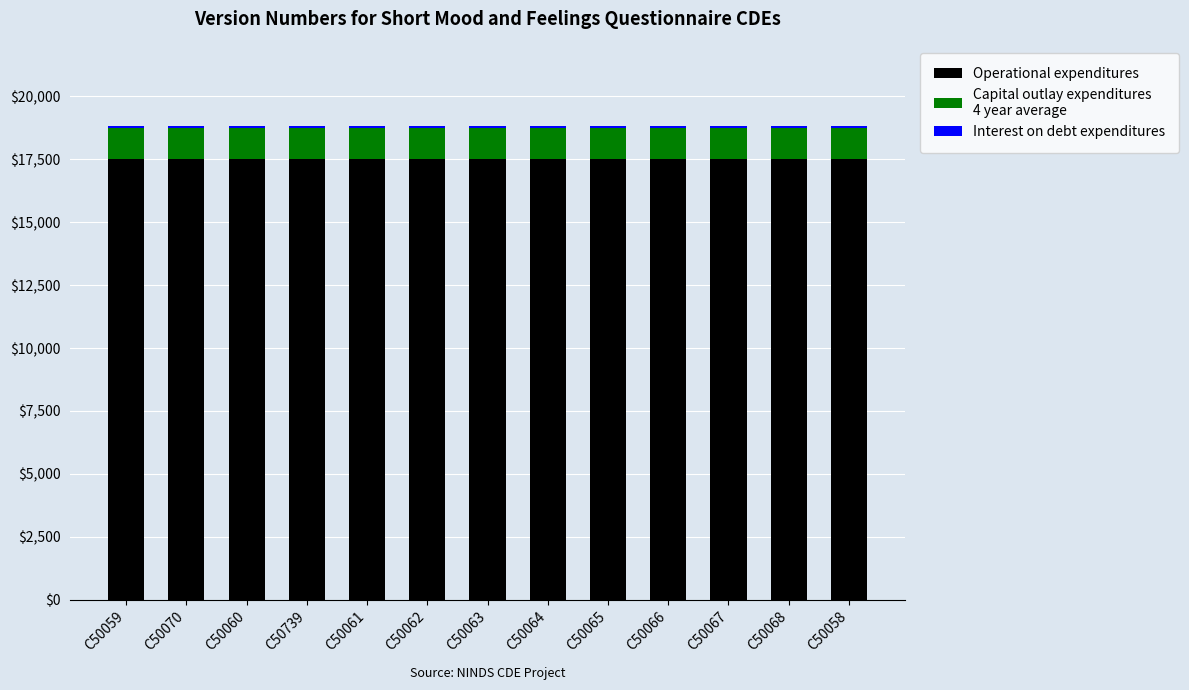

The Operational expenditures series shows 29981.2 at C50070. True or false?

False